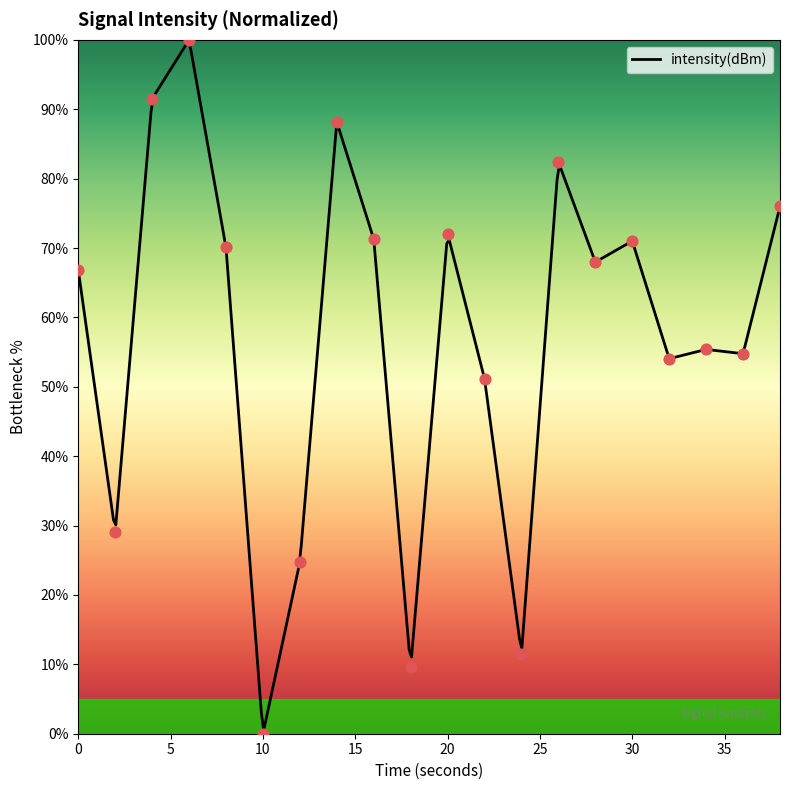

What is the change in value from 4 to 14?

-3.4